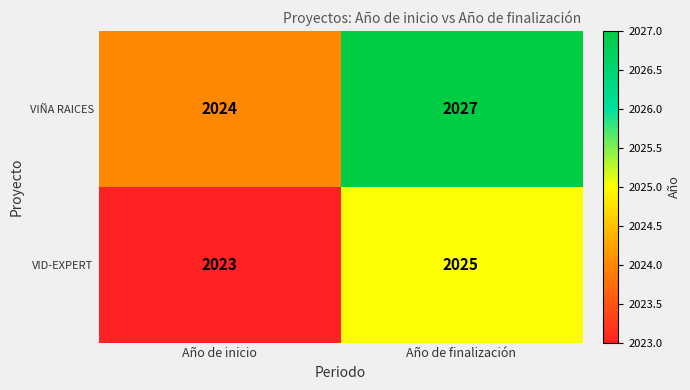

Is it true that VID-EXPERT equals 2023 at Año de inicio?

True